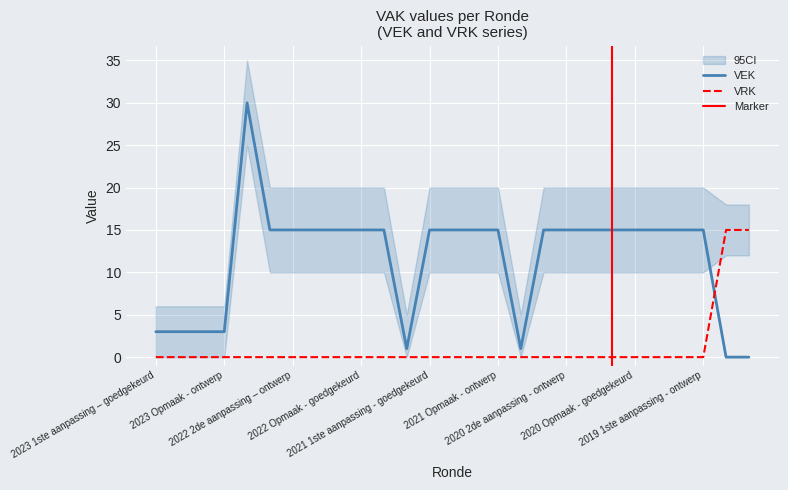

Is it true that VRK equals 9 at 2020 1ste aanpassing – ontwerp?

False